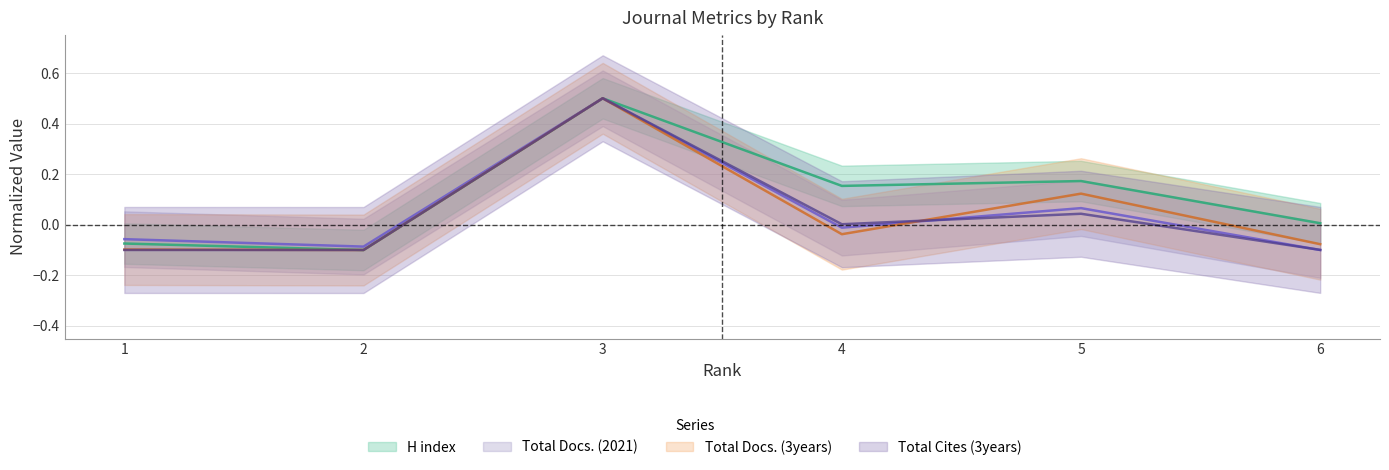

Read the Total Cites (3years) value at 3.

0.5